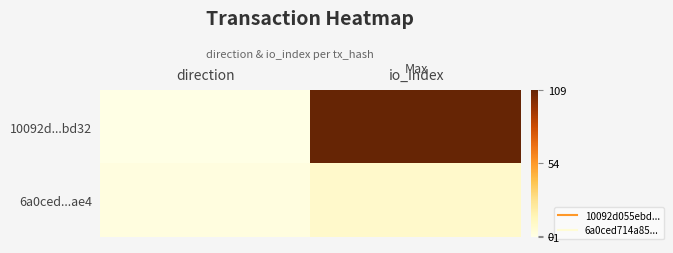

Which category has the lowest value across all series?

direction